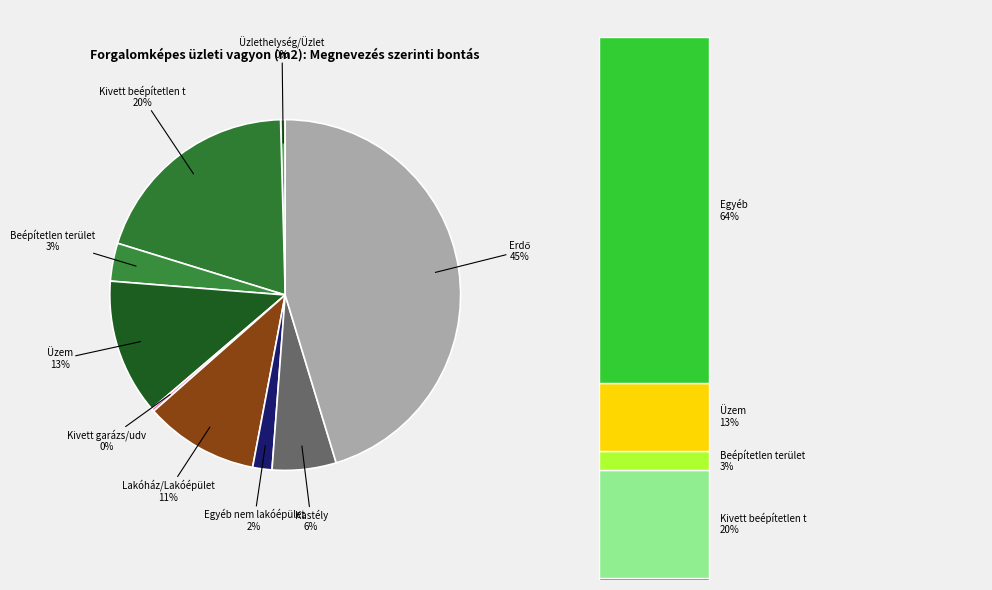

Which category has the smallest portion of the pie?

Kivett garázs/udv